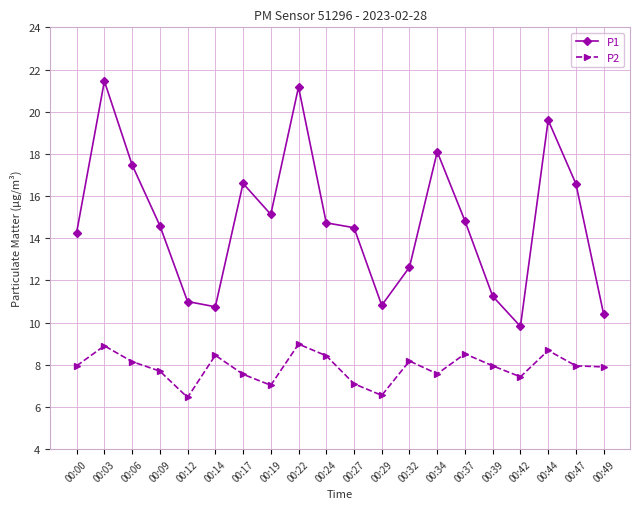

True or false: P1 has a value of 10.8 at 00:29.

True